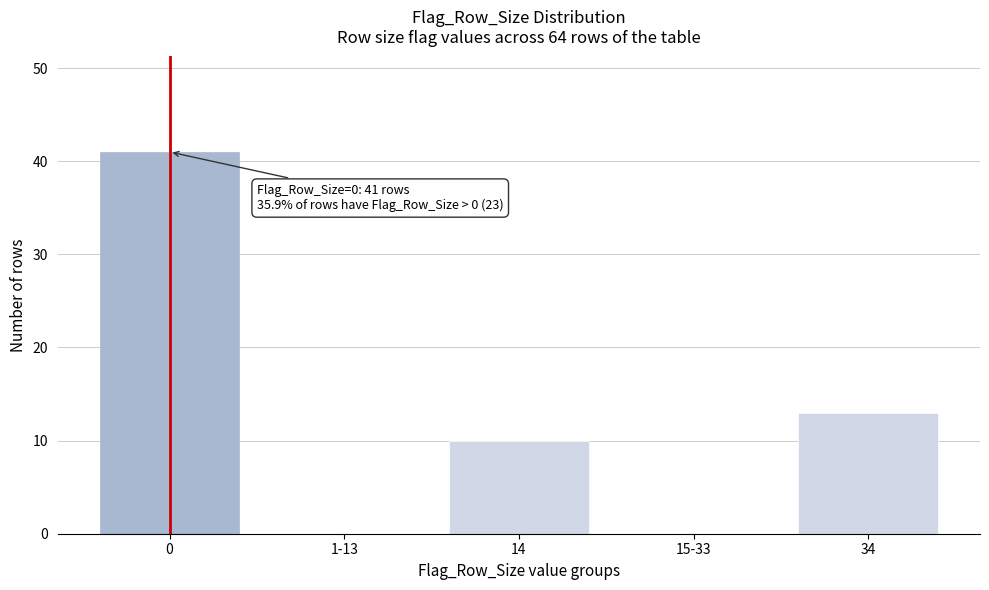

Reading left to right, what are all the values shown in this chart?

0=41	1-13=0	14=10	15-33=0	34=13